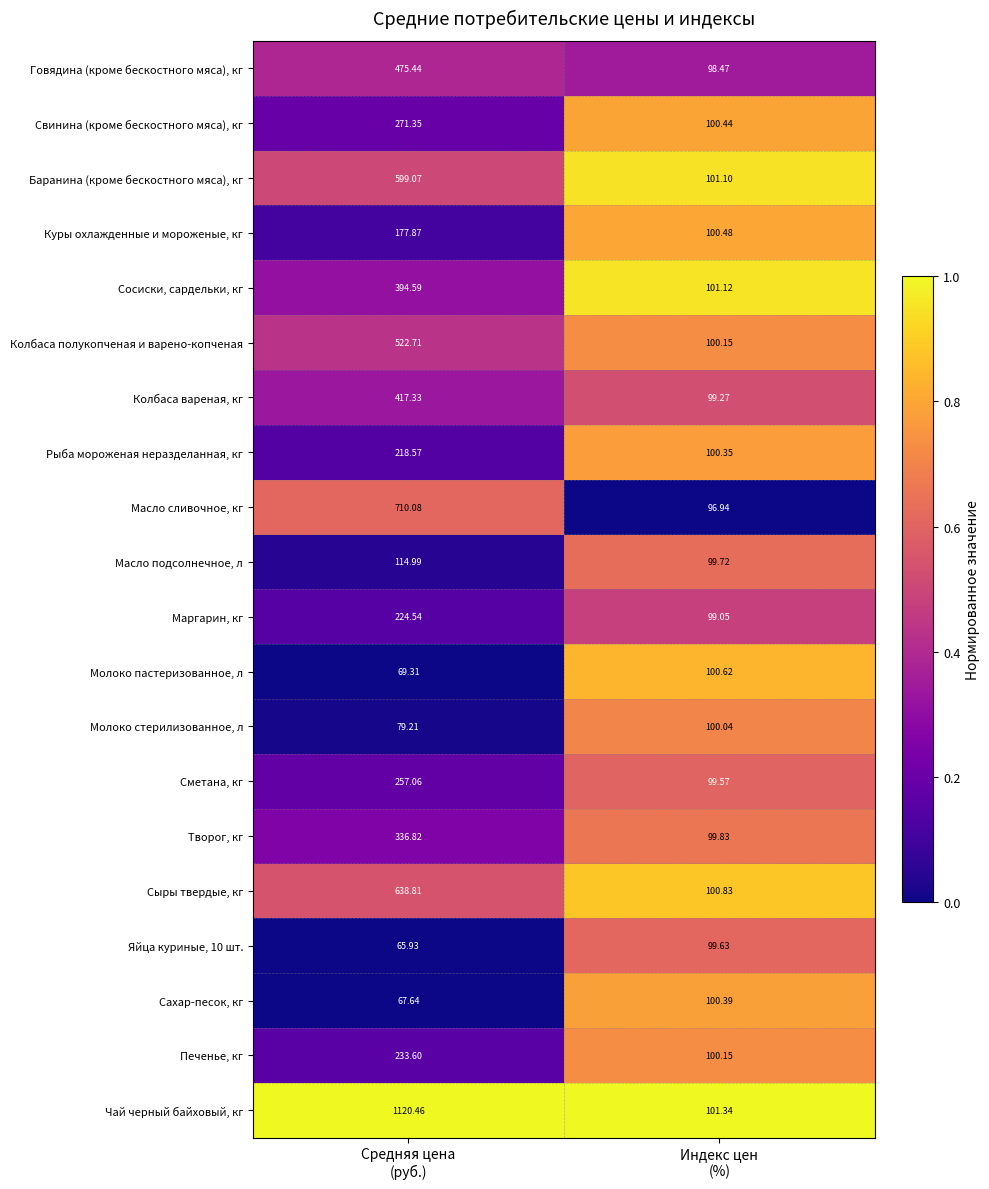

Rank the series by their maximum value, from lowest to highest.

Яйца куриные, 10 шт., Молоко стерилизованное, л, Сахар-песок, кг, Молоко пастеризованное, л, Масло подсолнечное, л, Куры охлажденные и мороженые, кг, Рыба мороженая неразделанная, кг, Маргарин, кг, Печенье, кг, Сметана, кг, Свинина (кроме бескостного мяса), кг, Творог, кг, Сосиски, сардельки, кг, Колбаса вареная, кг, Говядина (кроме бескостного мяса), кг, Колбаса полукопченая и варено-копченая, Баранина (кроме бескостного мяса), кг, Сыры твердые, кг, Масло сливочное, кг, Чай черный байховый, кг